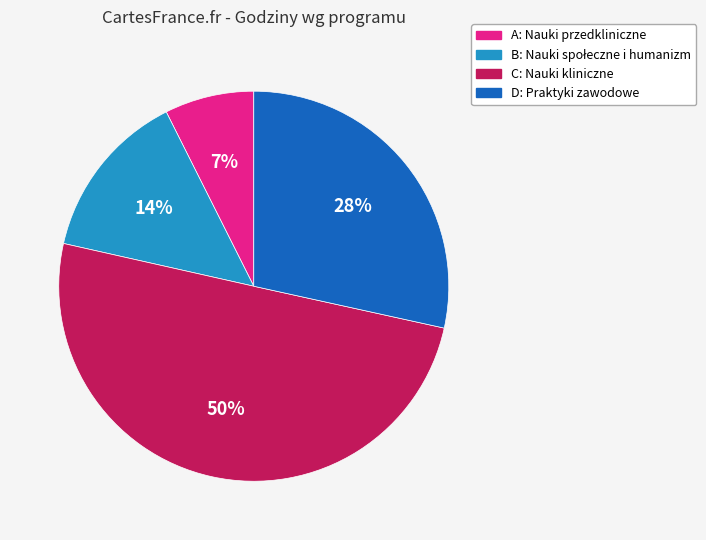

Which slice represents more than half of the pie?

C: Nauki kliniczne